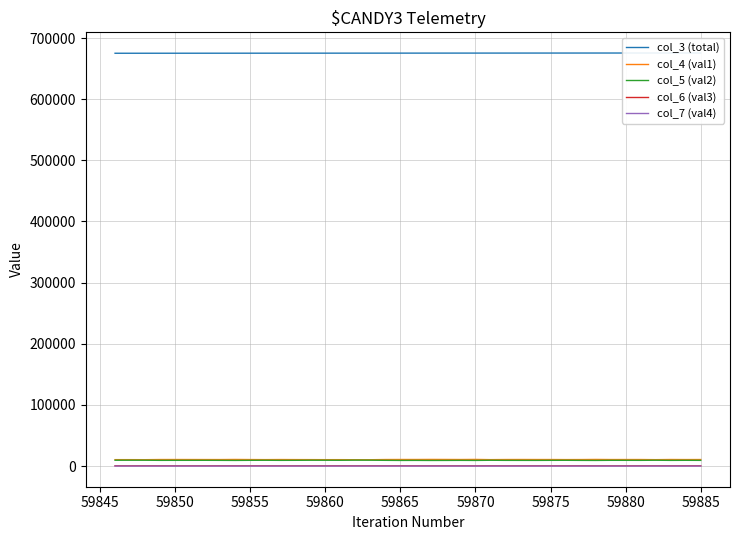

How many lines are shown in the chart?

5